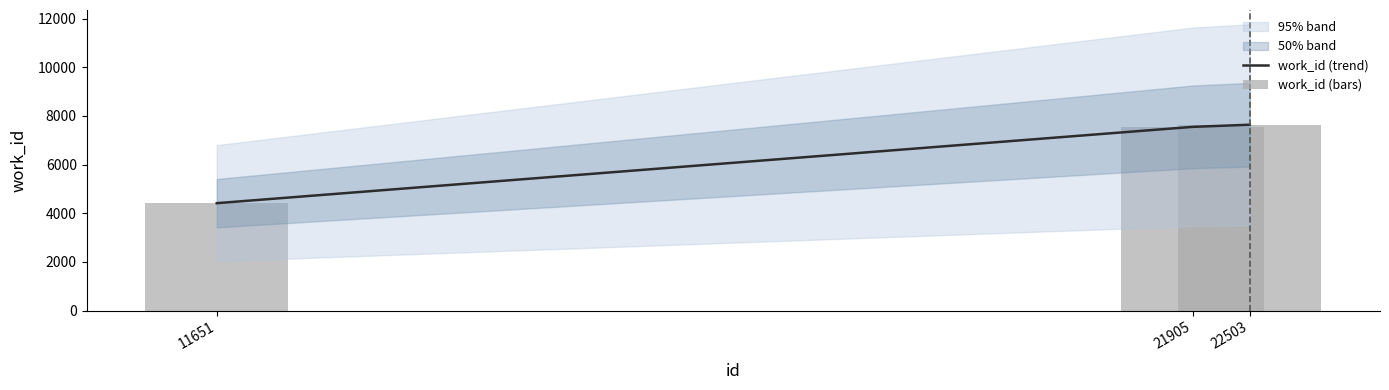

Are the bars horizontal?

No